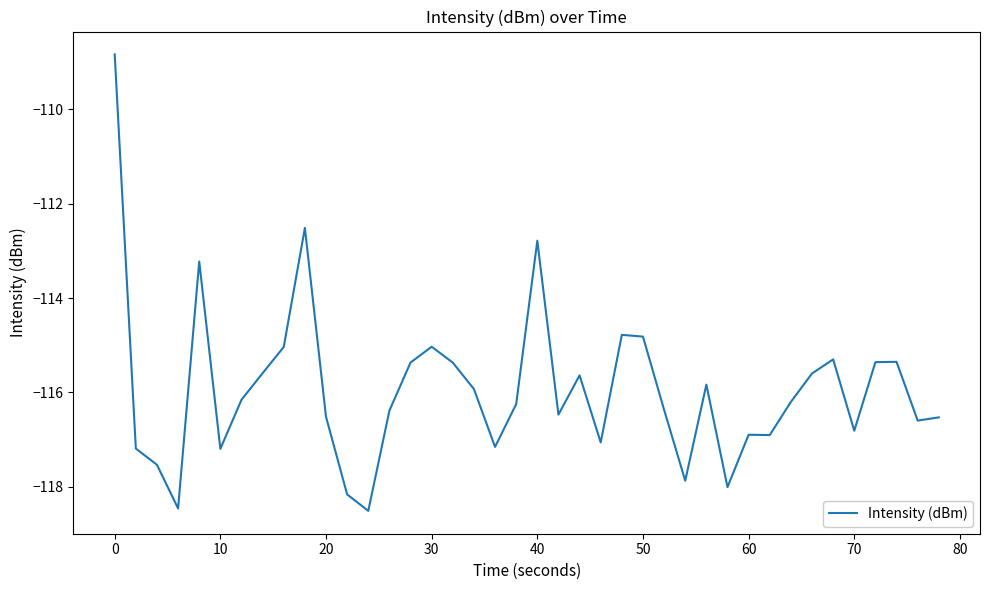

What is the smallest value displayed?

-118.5